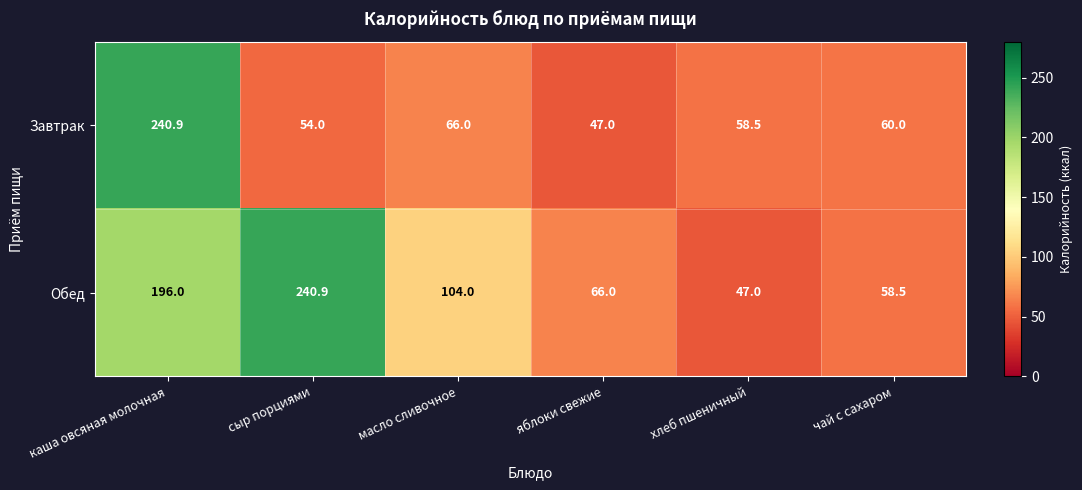

What is the total value across all series at чай с сахаром?

118.5